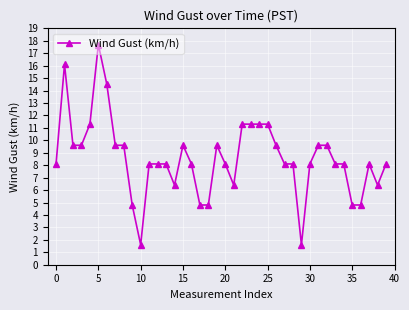

What is the value of the 36th point from the left?

4.8